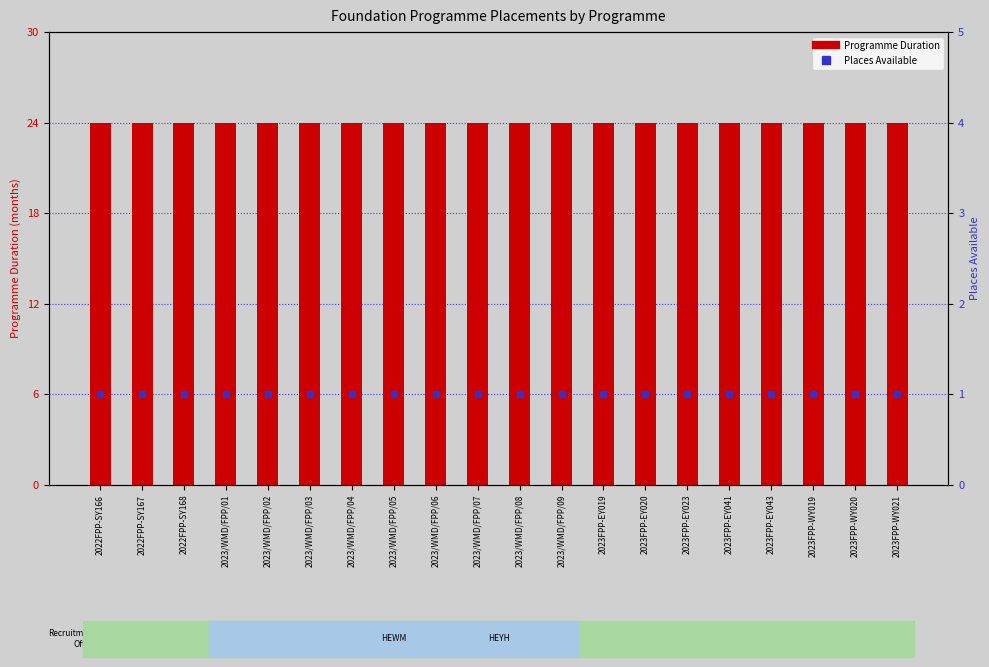

What is the spread (max minus min) of values at 2023FPP-WY021?

23